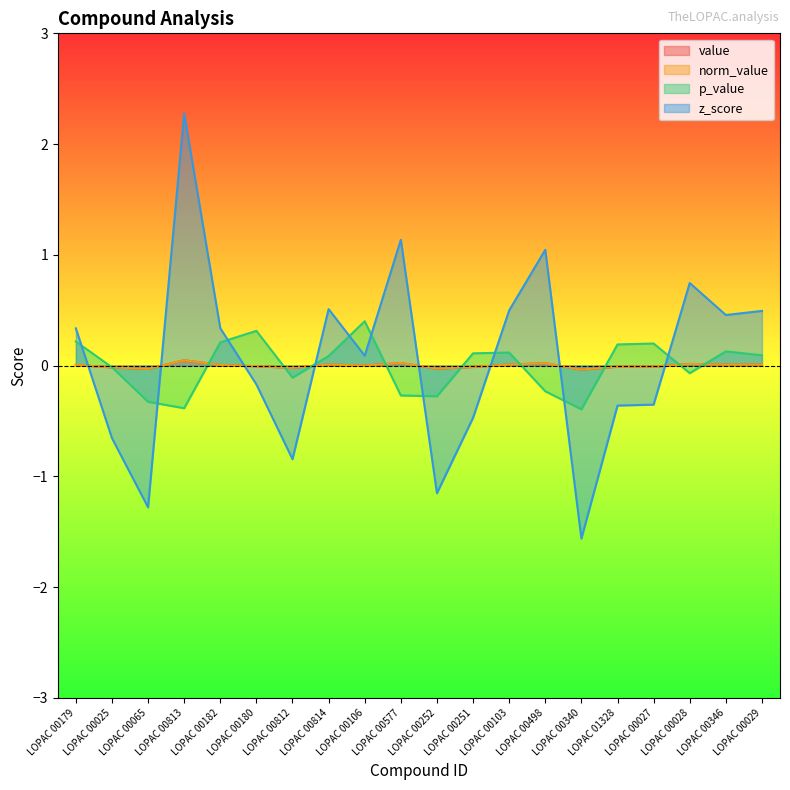

How many values in norm_value are below zero?

9